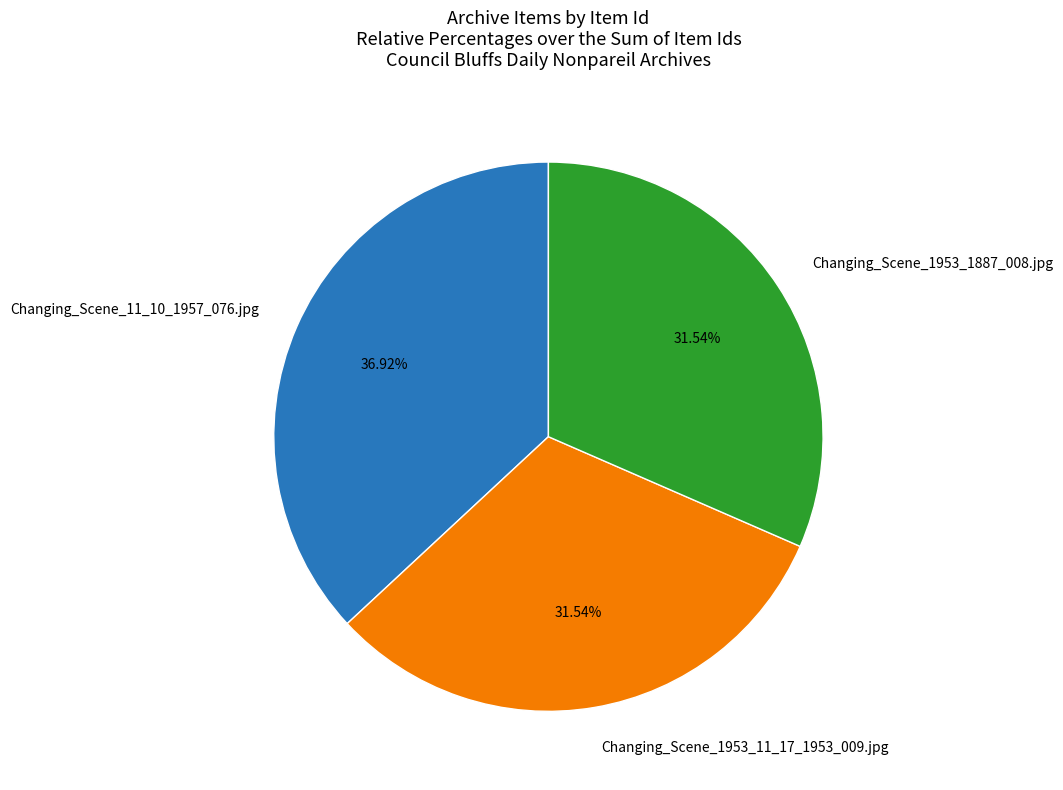

Is there a majority slice in this chart?

No